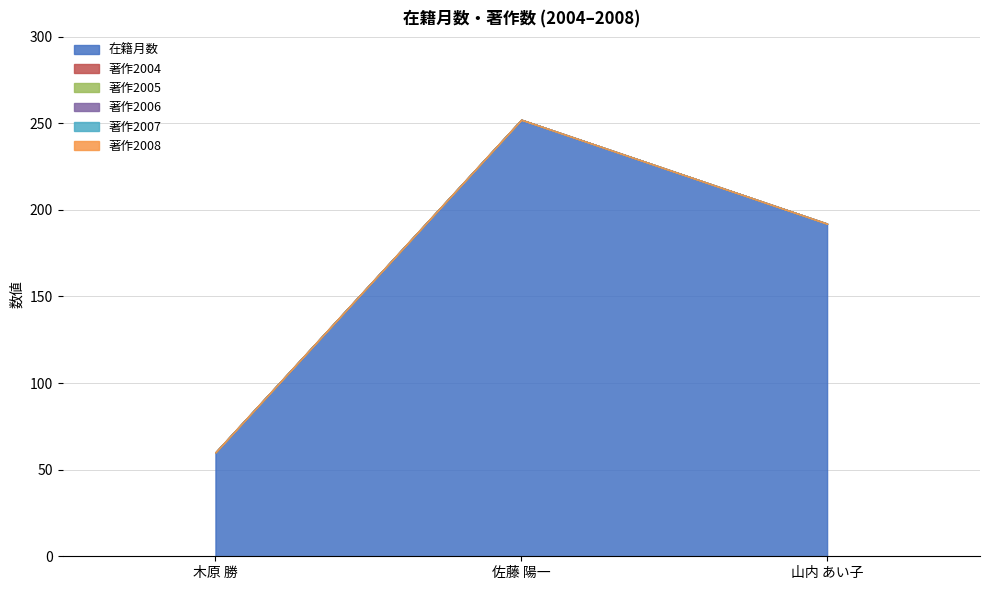

Which series has the widest spread of values?

在籍月数